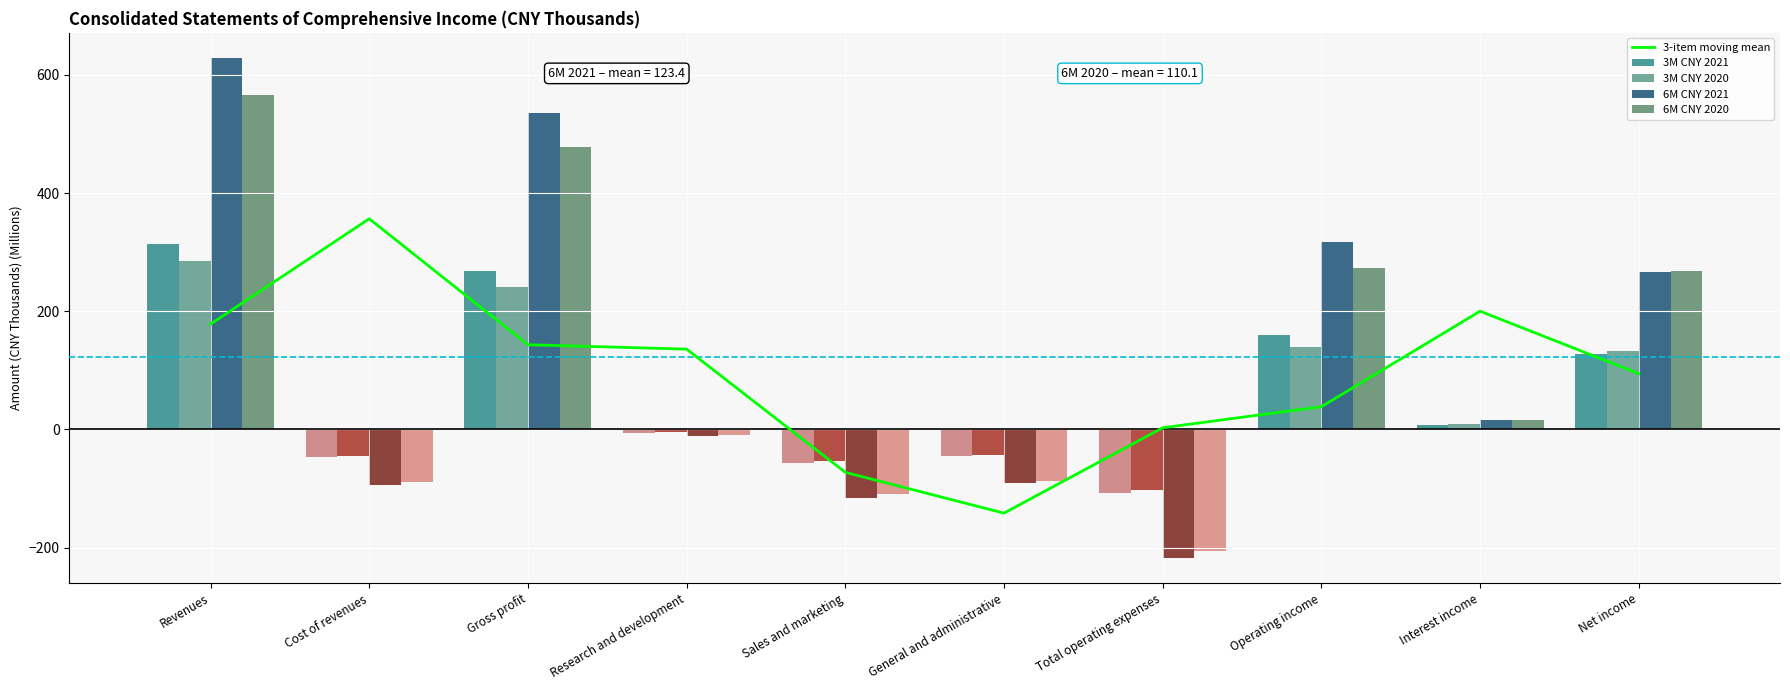

Is the value of 3-item moving mean at Operating income greater than the value of 3M CNY 2020 at Sales and marketing?

Yes